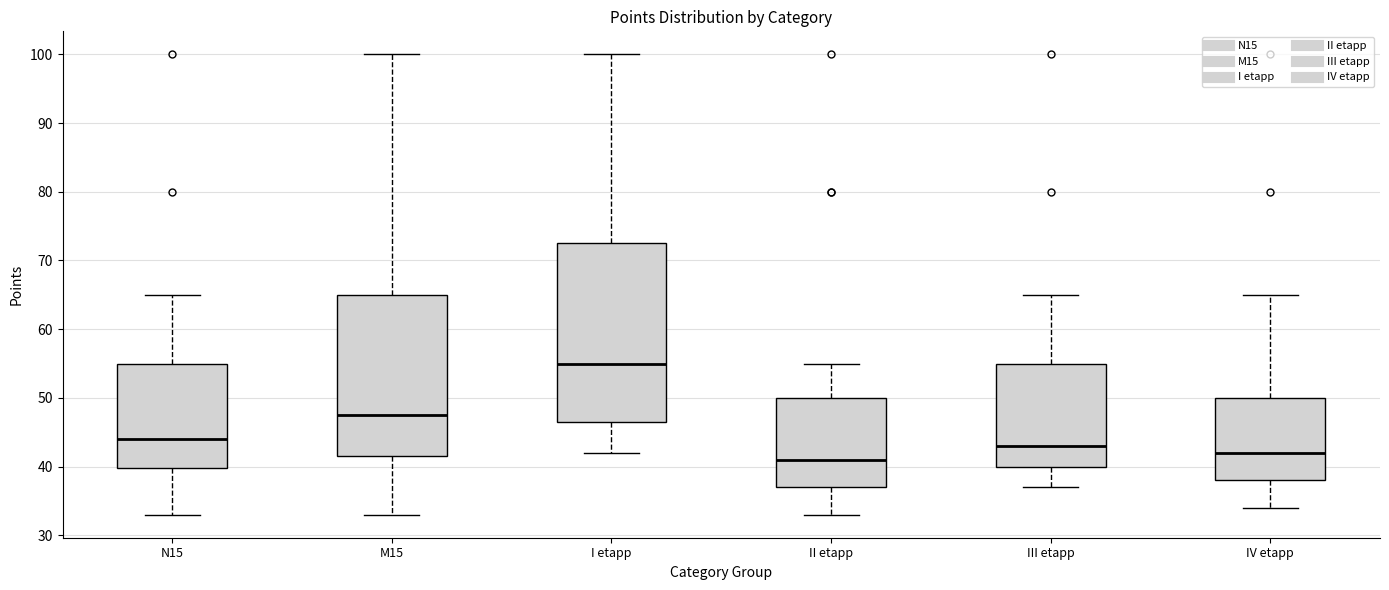

Reading left to right, read every box against the y-axis: the position of its median line, the range the box covers, and the ends of its whiskers. The values are not printed on the chart, so give them approximately, as read against the axis.

N15: median 44, box 40 to 55, whiskers 33 to 65
M15: median 48, box 42 to 65, whiskers 33 to 100
I etapp: median 55, box 47 to 73, whiskers 42 to 100
II etapp: median 41, box 37 to 50, whiskers 33 to 55
III etapp: median 43, box 40 to 55, whiskers 37 to 65
IV etapp: median 42, box 38 to 50, whiskers 34 to 65